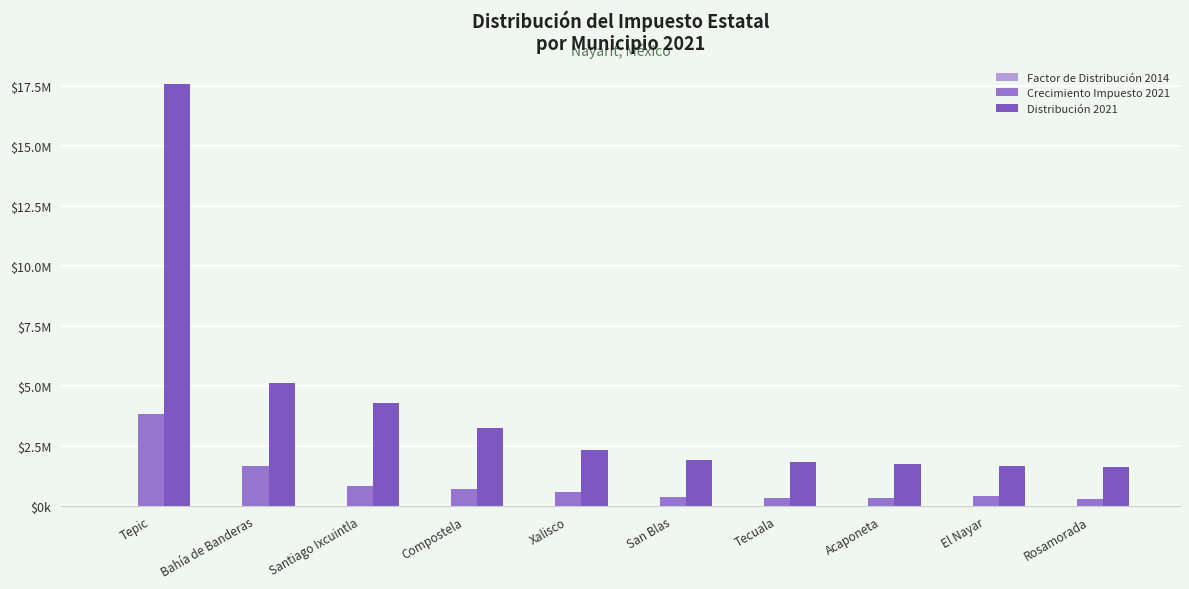

At Tecuala, list the series in order from largest to smallest.

Distribución 2021, Crecimiento Impuesto 2021, Factor de Distribución 2014